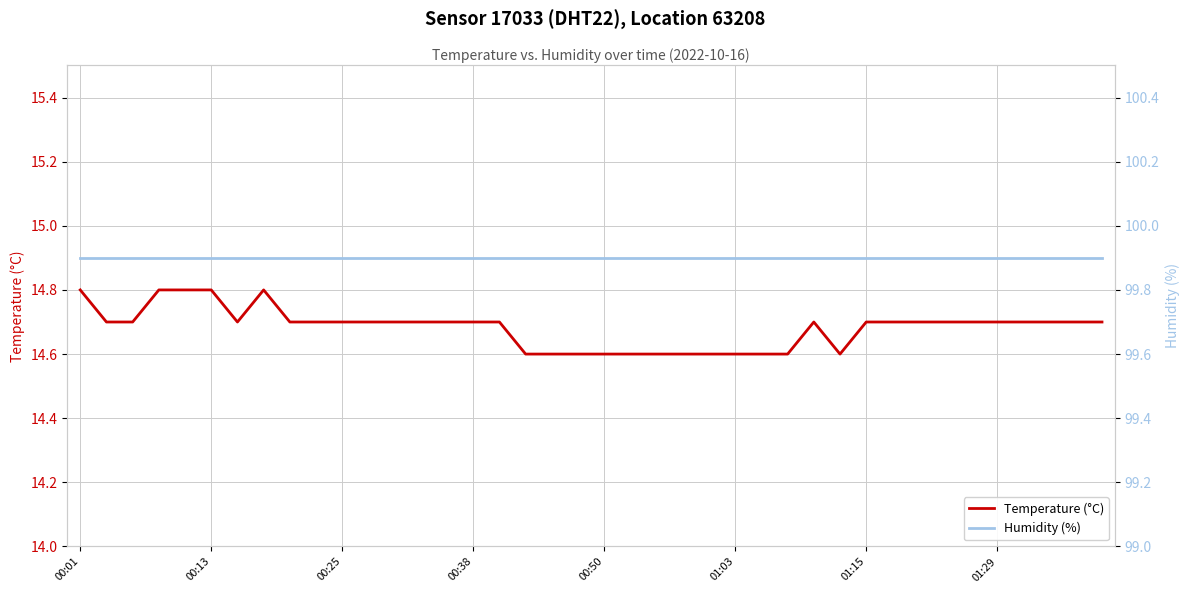

At which category is the sum across all series the highest?

00:01